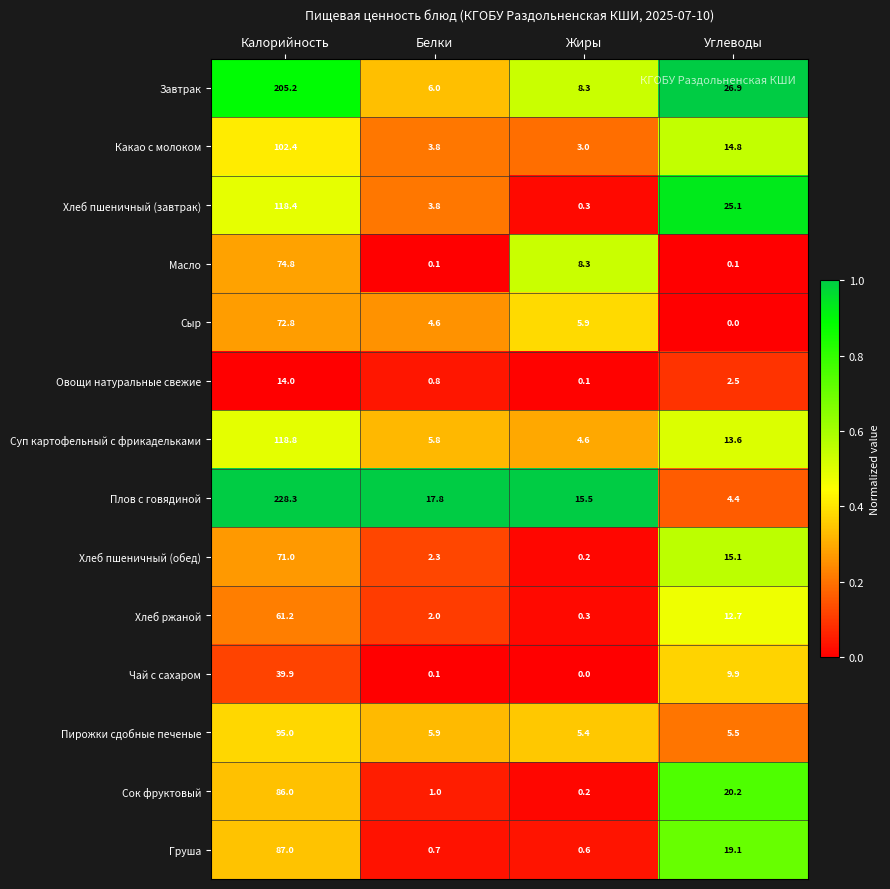

The Завтрак series shows 367.6 at Калорийность. True or false?

False